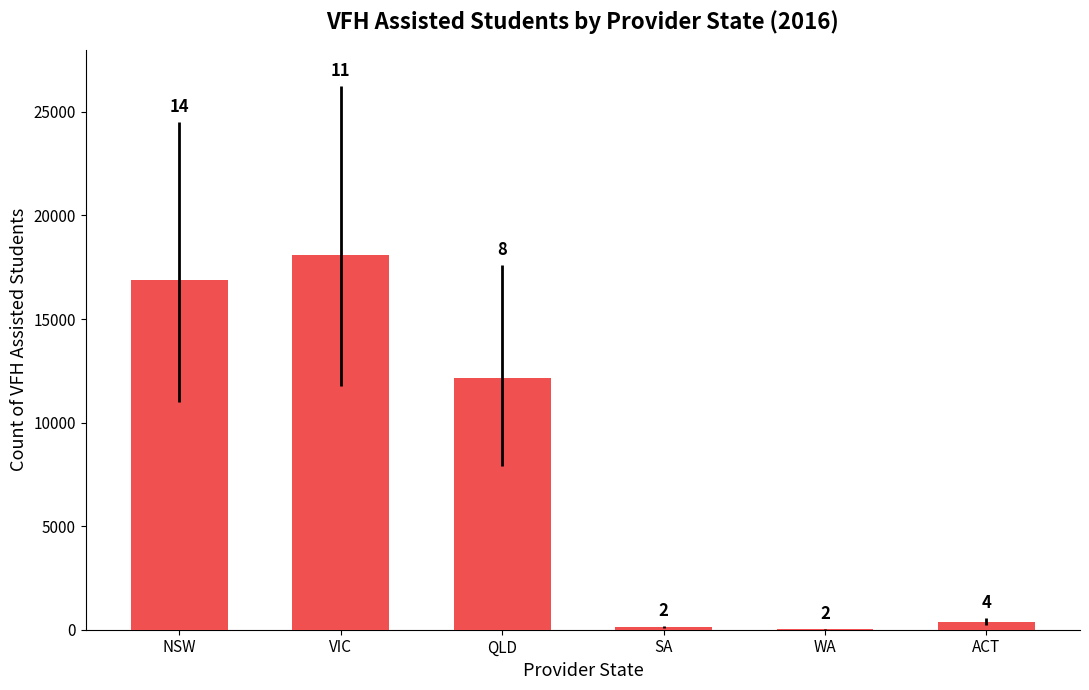

The chart shows a value of 178 at SA. True or false?

False